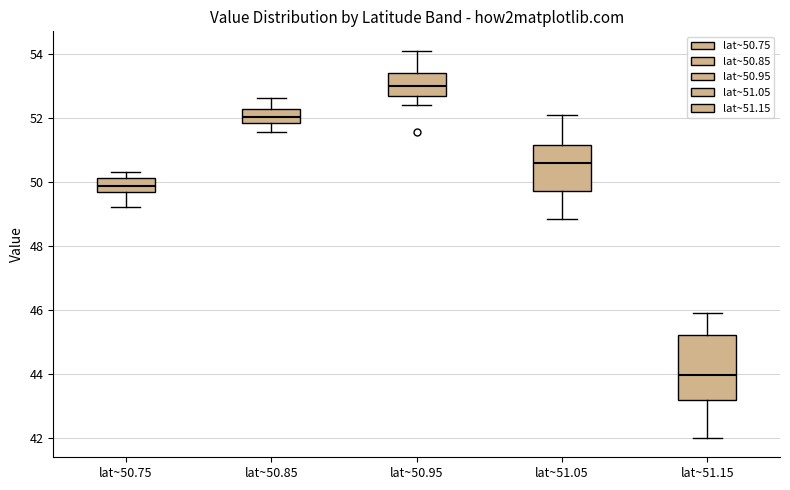

Reading left to right, read every box against the y-axis: the position of its median line, the range the box covers, and the ends of its whiskers. The values are not printed on the chart, so give them approximately, as read against the axis.

lat~50.75: median 49.8, box 49.6 to 50.2, whiskers 49.2 to 50.4
lat~50.85: median 52.0, box 51.8 to 52.2, whiskers 51.6 to 52.6
lat~50.95: median 53.0, box 52.6 to 53.4, whiskers 52.4 to 54.2
lat~51.05: median 50.6, box 49.8 to 51.2, whiskers 48.8 to 52.0
lat~51.15: median 44.0, box 43.2 to 45.2, whiskers 42.0 to 46.0